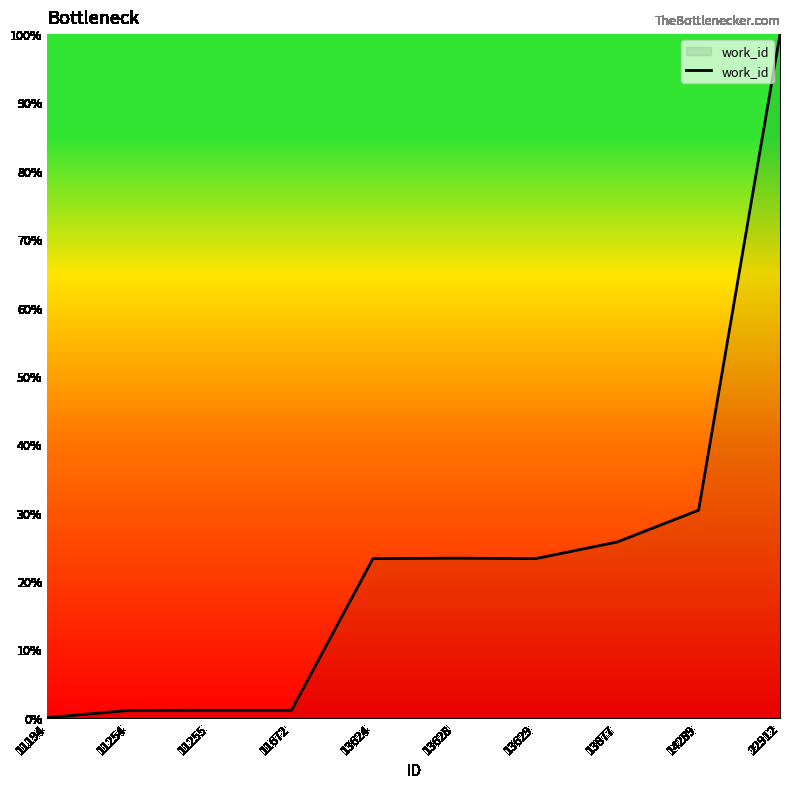

At which label is the value closest to 50?

14289